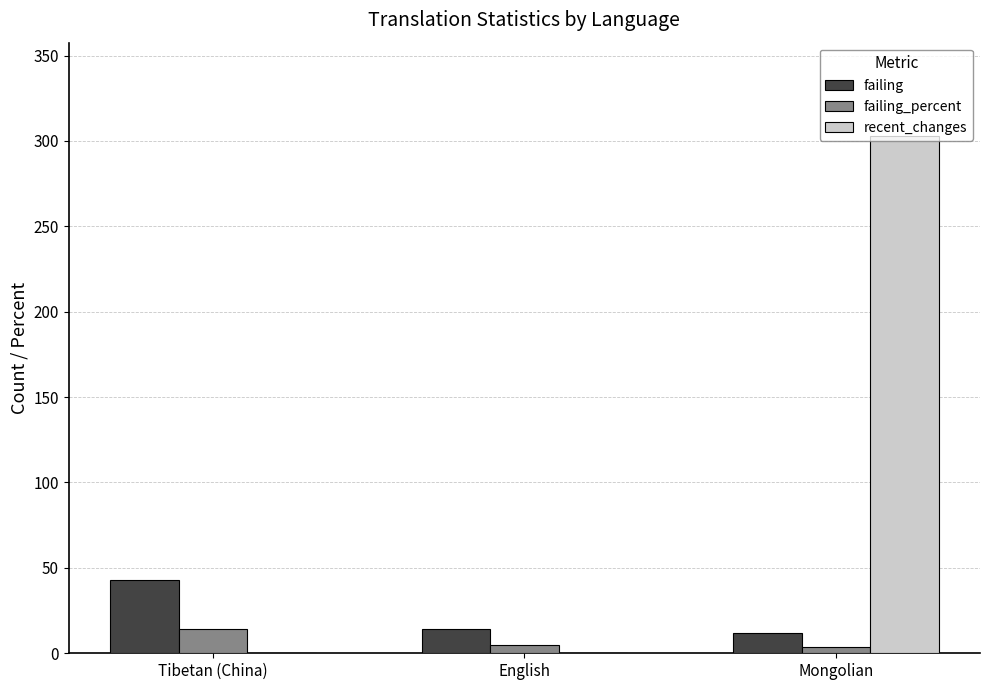

How many values in the recent_changes series exceed 0?

1